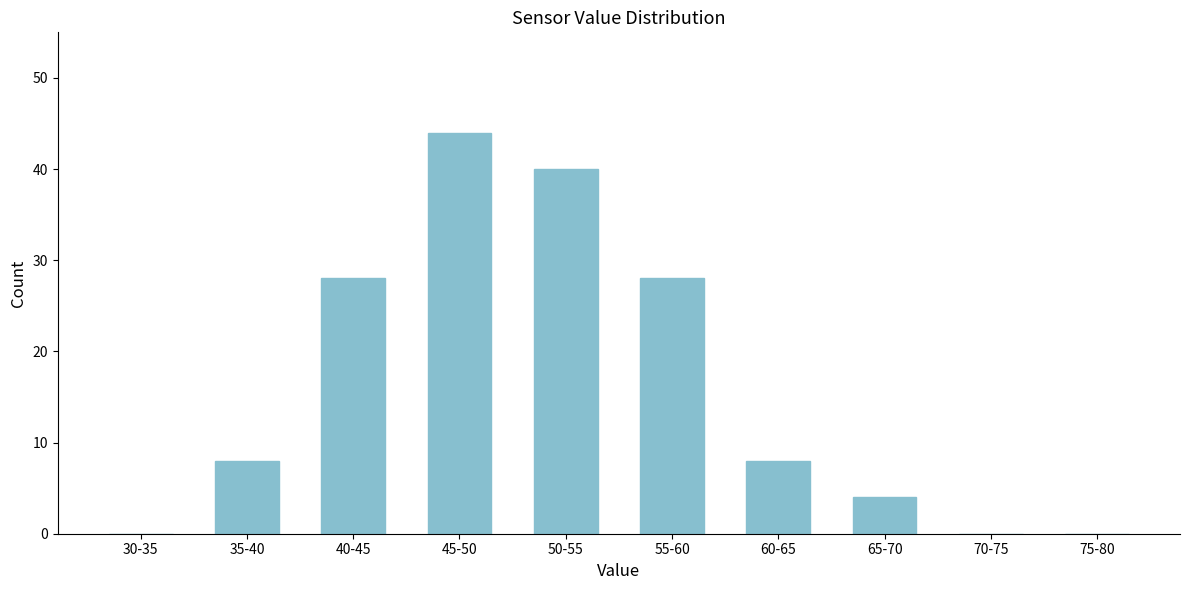

Reading left to right, what are all the values shown in this chart?

30-35=0	35-40=8	40-45=28	45-50=44	50-55=40	55-60=28	60-65=8	65-70=4	70-75=0	75-80=0